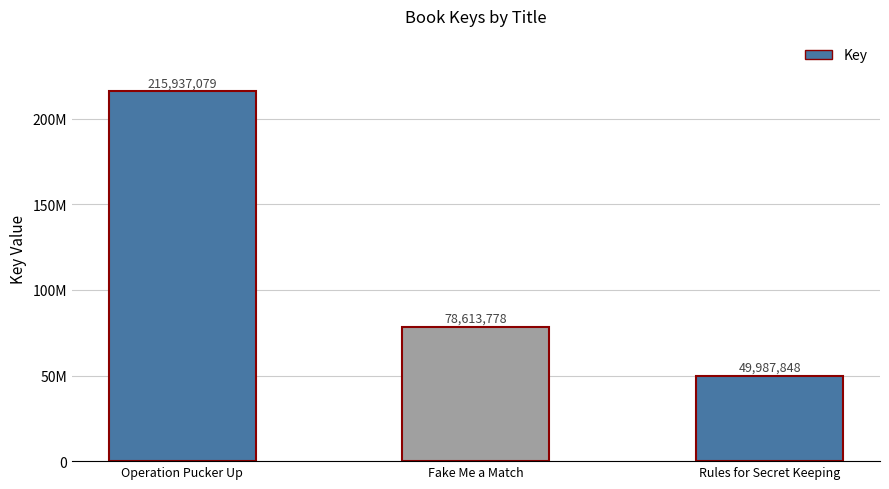

Are the bars horizontal?

No